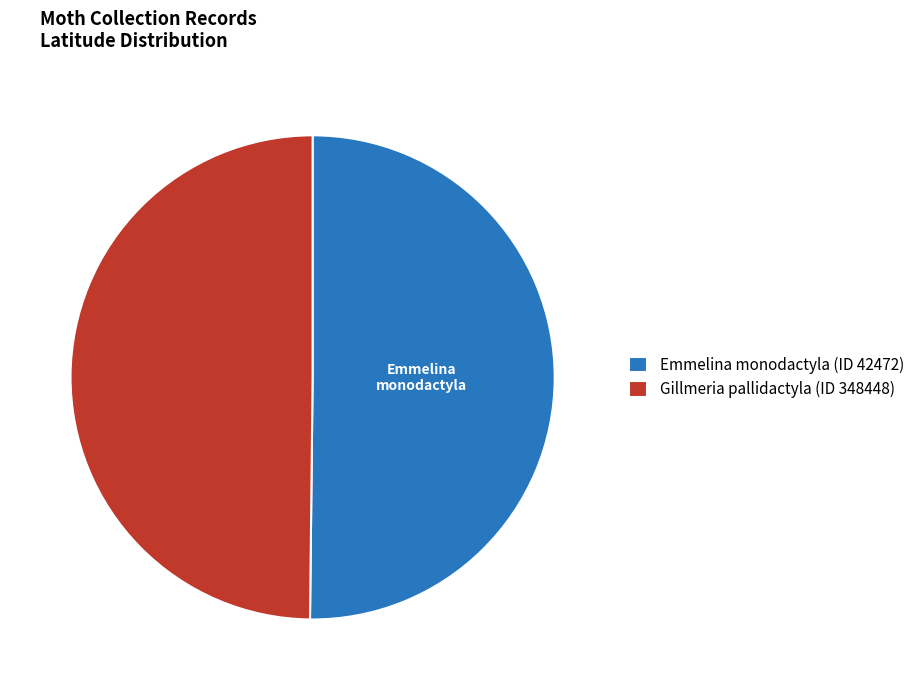

Combined, do Emmelina monodactyla (ID 42472) and Gillmeria pallidactyla (ID 348448) account for over 50%?

Yes